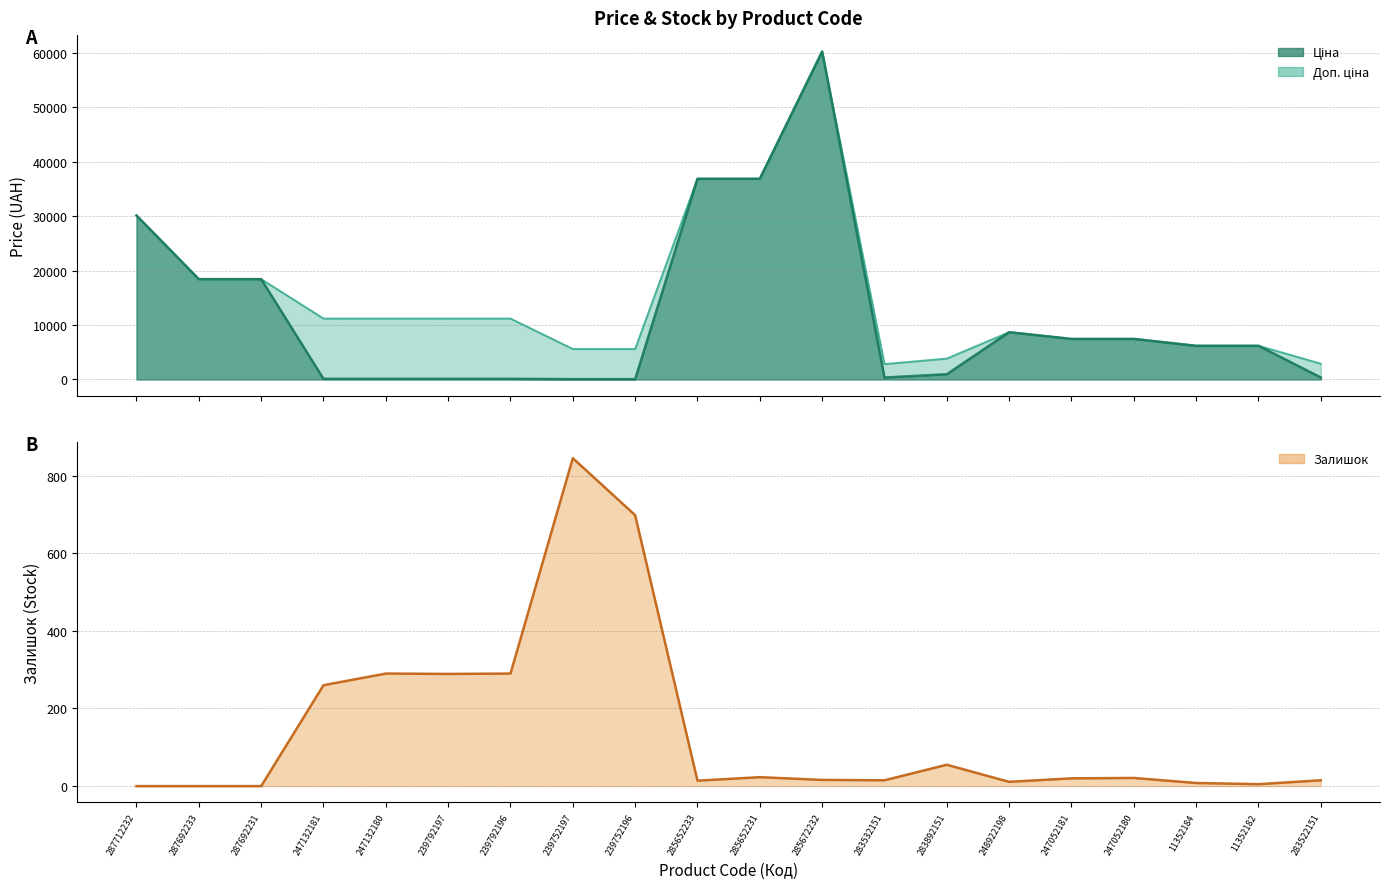

The value at 239792197 is 483. True or false?

False